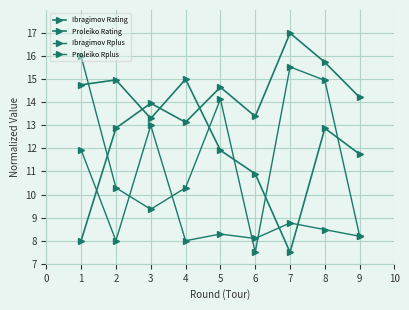

The value of Ibragimov Rating at 2 is 12.9. True or false?

True